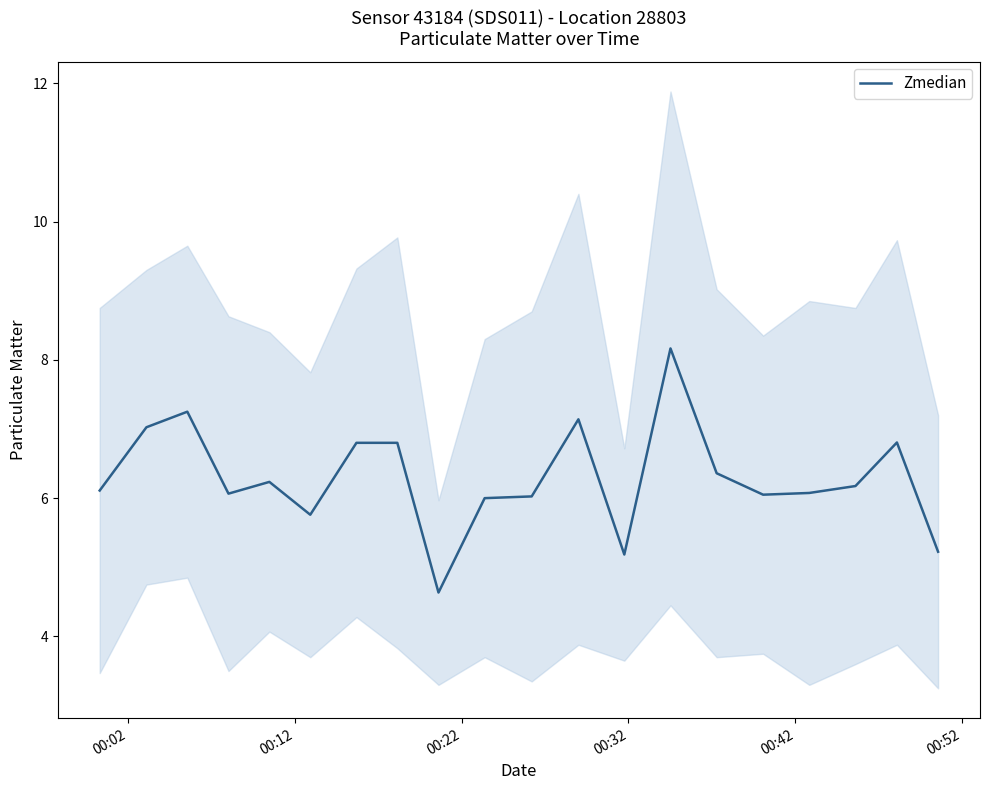

What is the difference between the maximum and second lowest values?

3.0